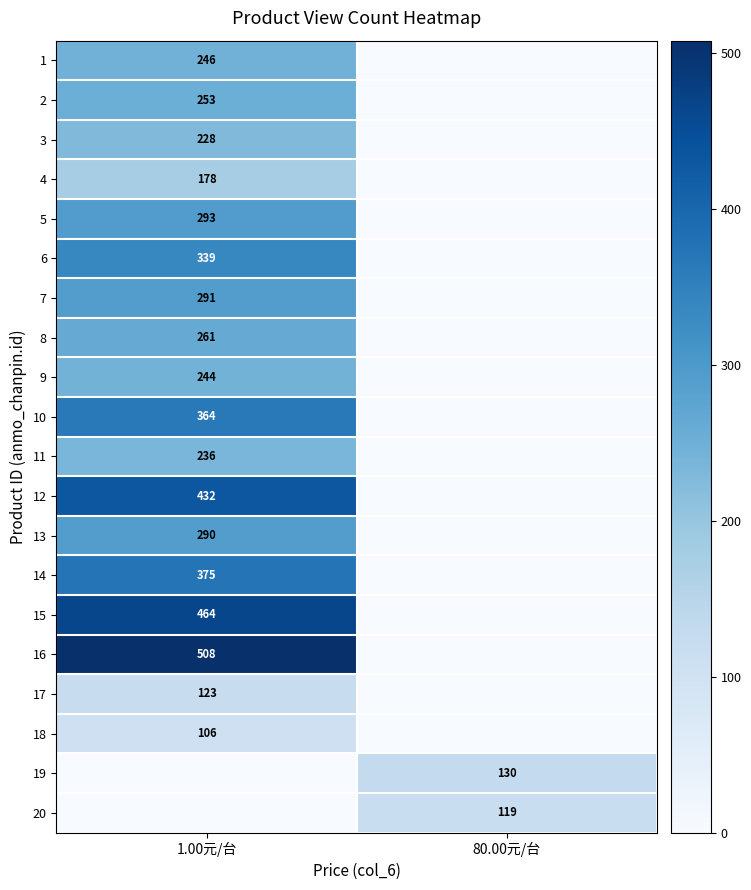

How many series are shown in this chart?

20